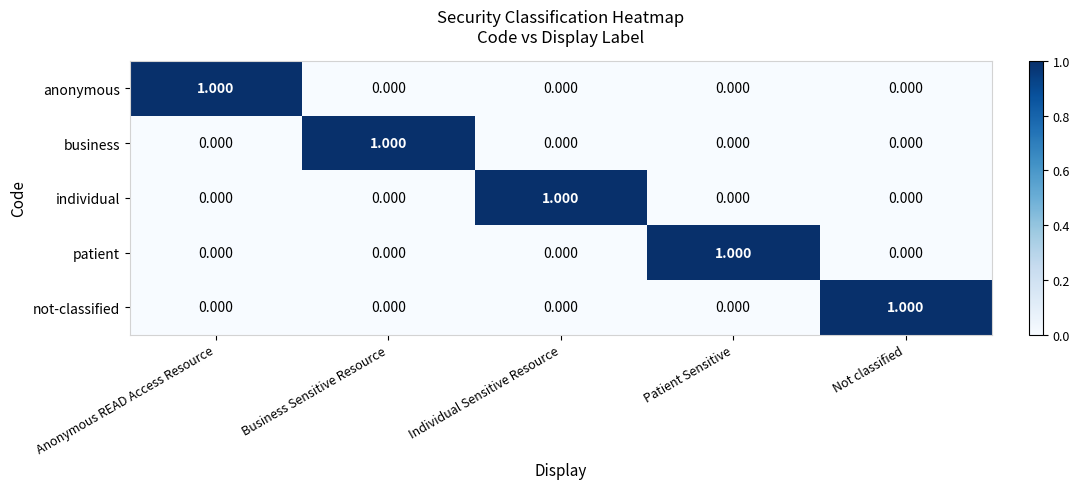

Is the value of business at Business Sensitive Resource greater than the value of anonymous at Not classified?

Yes